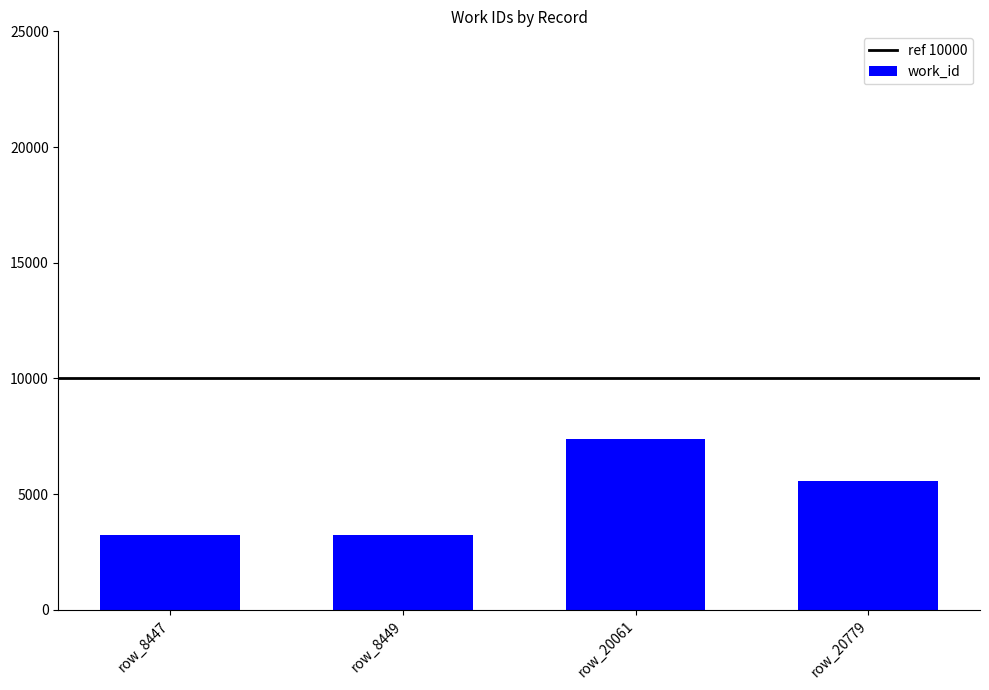

True or false: the data shows 7365 at row_20061.

True